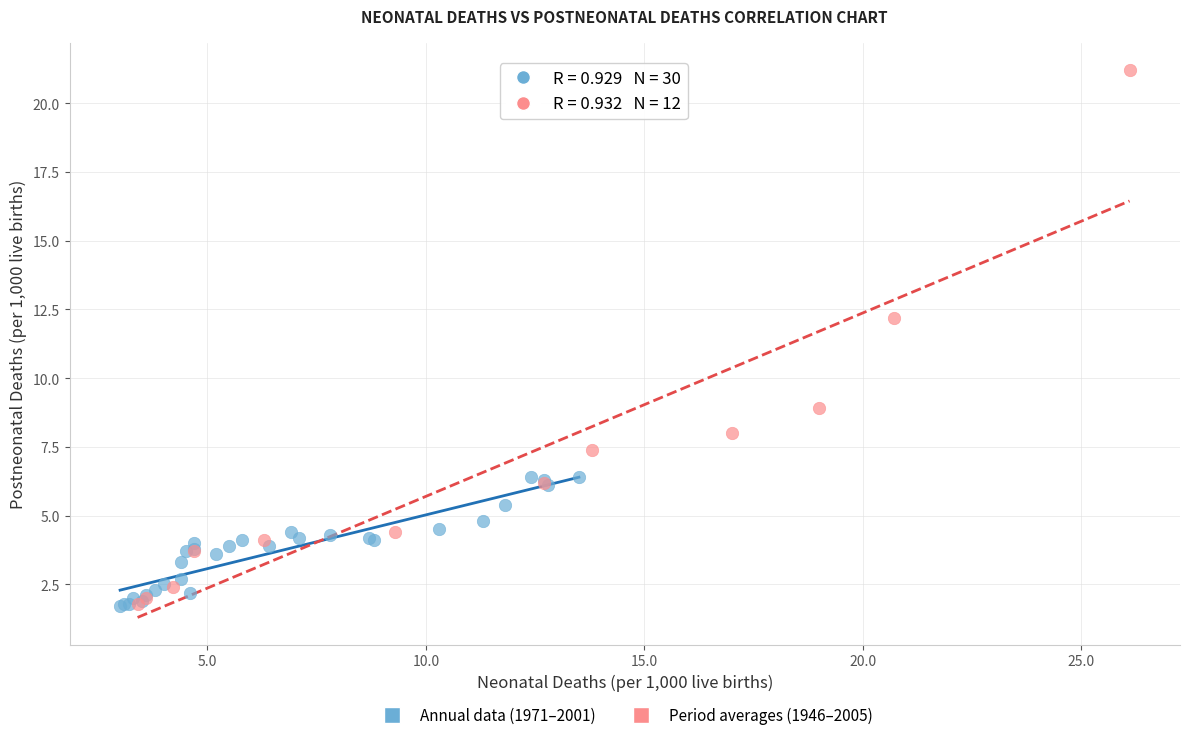

Which series reaches the maximum Y coordinate?

Period averages (1946–2005)